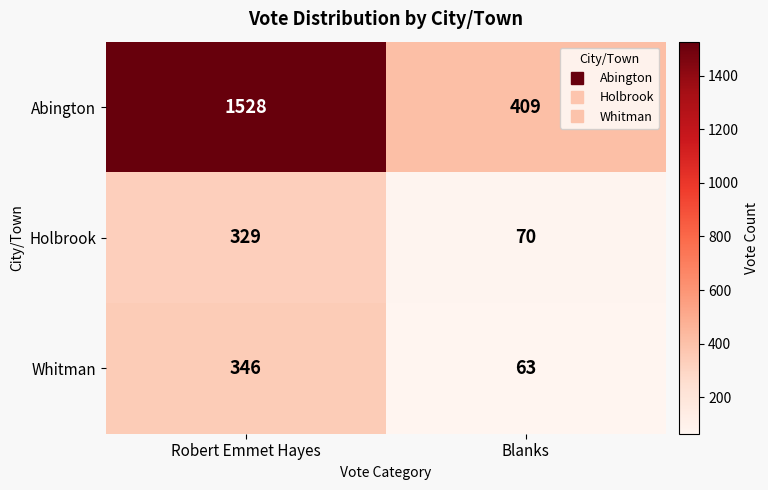

Which series has the largest range (max minus min)?

Abington